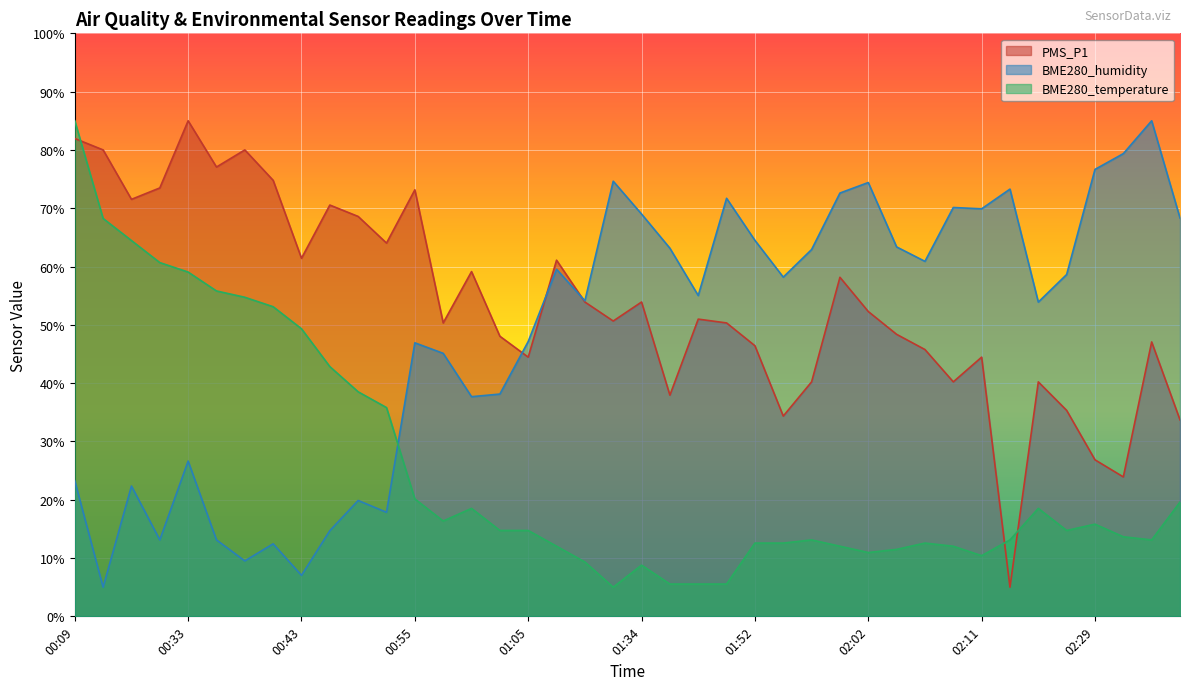

At 01:47, list the series in order from smallest to largest.

BME280_temperature, PMS_P1, BME280_humidity